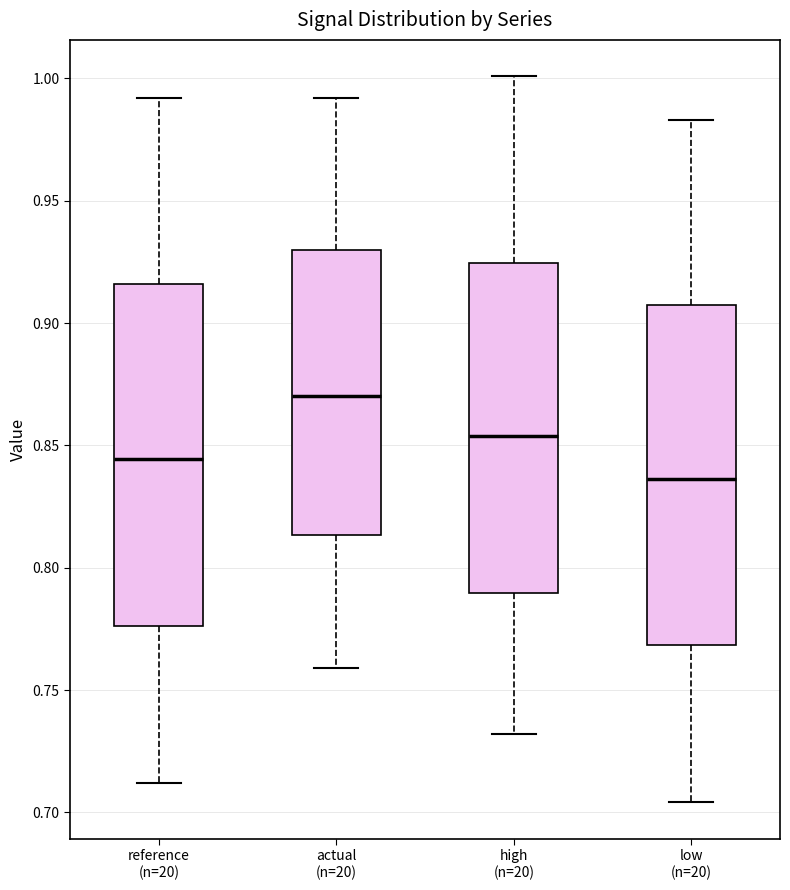

Reading left to right, read every box against the y-axis: the position of its median line, the range the box covers, and the ends of its whiskers. The values are not printed on the chart, so give them approximately, as read against the axis.

reference (n=20): median 0.845, box 0.775 to 0.915, whiskers 0.710 to 0.990
actual (n=20): median 0.870, box 0.815 to 0.930, whiskers 0.760 to 0.990
high (n=20): median 0.855, box 0.790 to 0.925, whiskers 0.730 to 1.000
low (n=20): median 0.835, box 0.770 to 0.905, whiskers 0.705 to 0.985